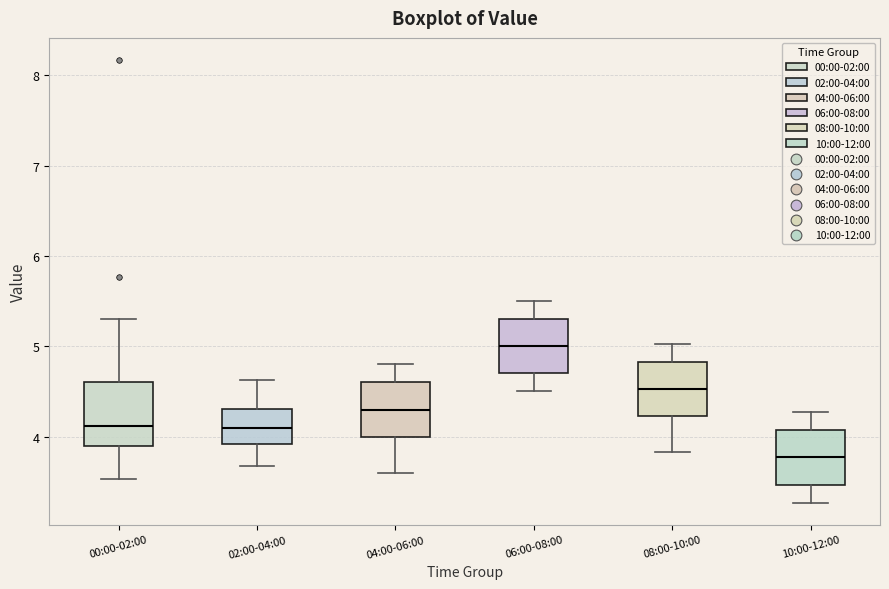

Which box has the lowest median line?

10:00-12:00